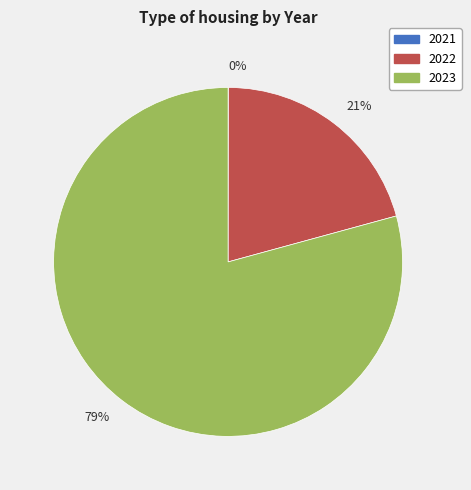

Which slice is the largest?

79%